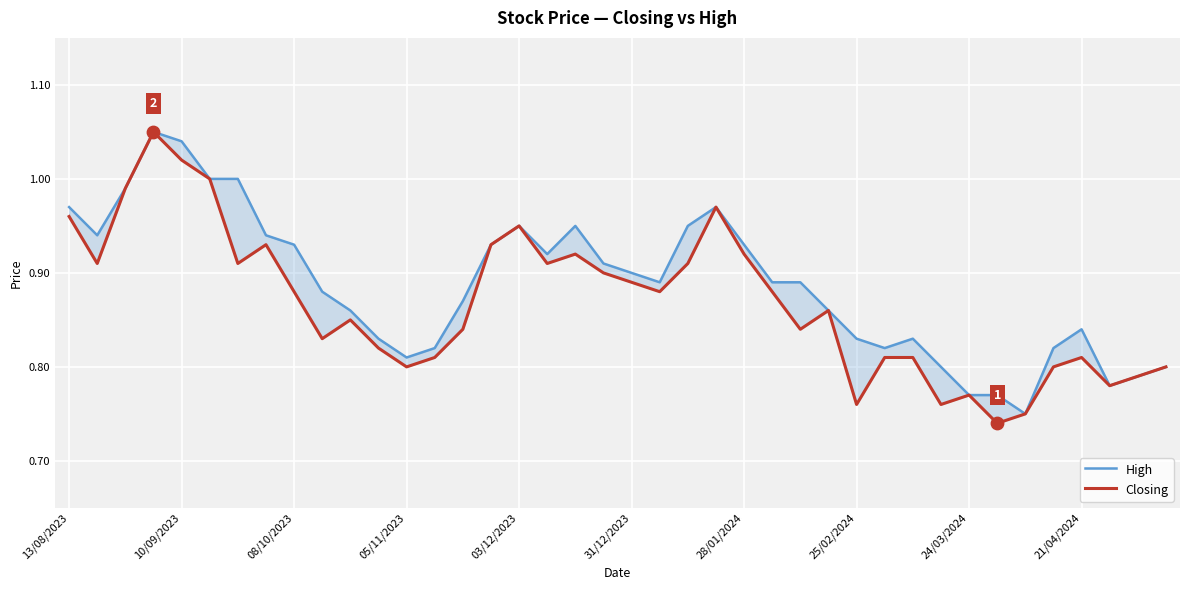

Is the value of High at 31/12/2023 greater than the value of Closing at 21?

Yes